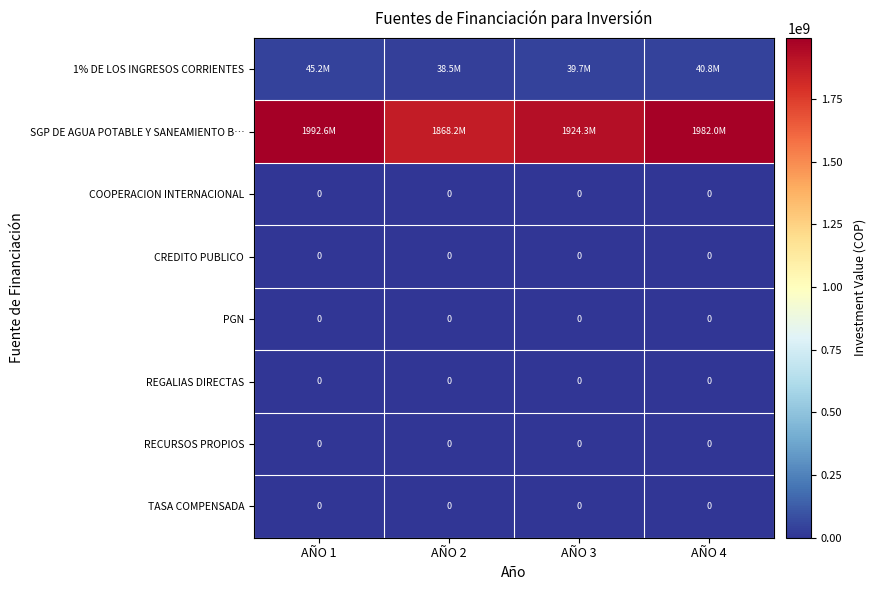

Is it true that TASA COMPENSADA equals 0 at AÑO 2?

True